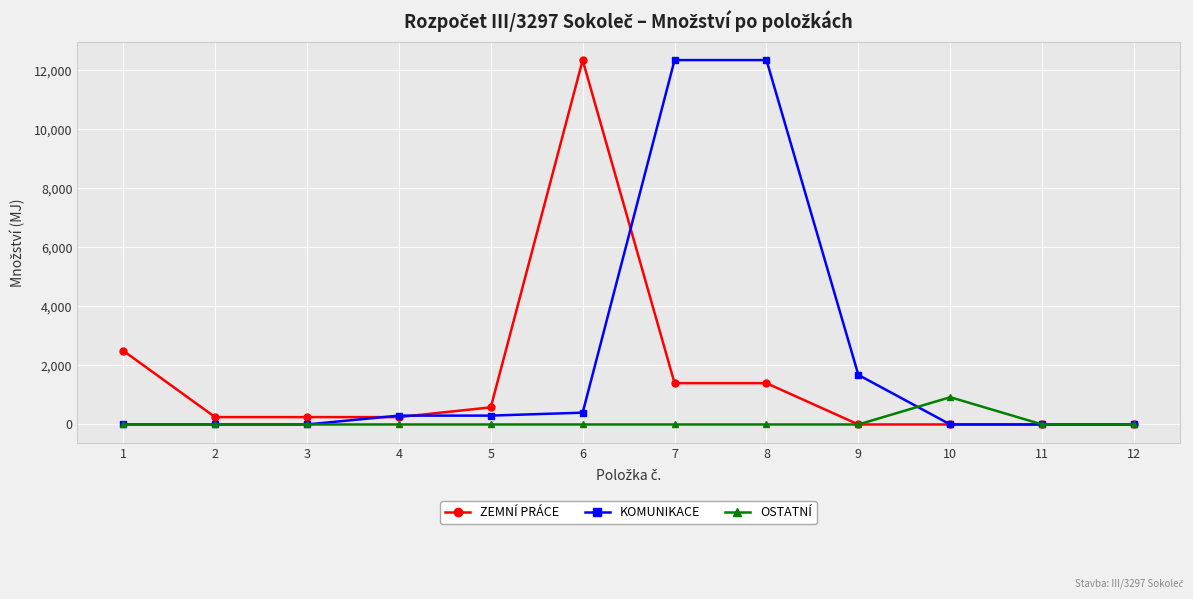

What is the maximum value shown in the chart?

12350